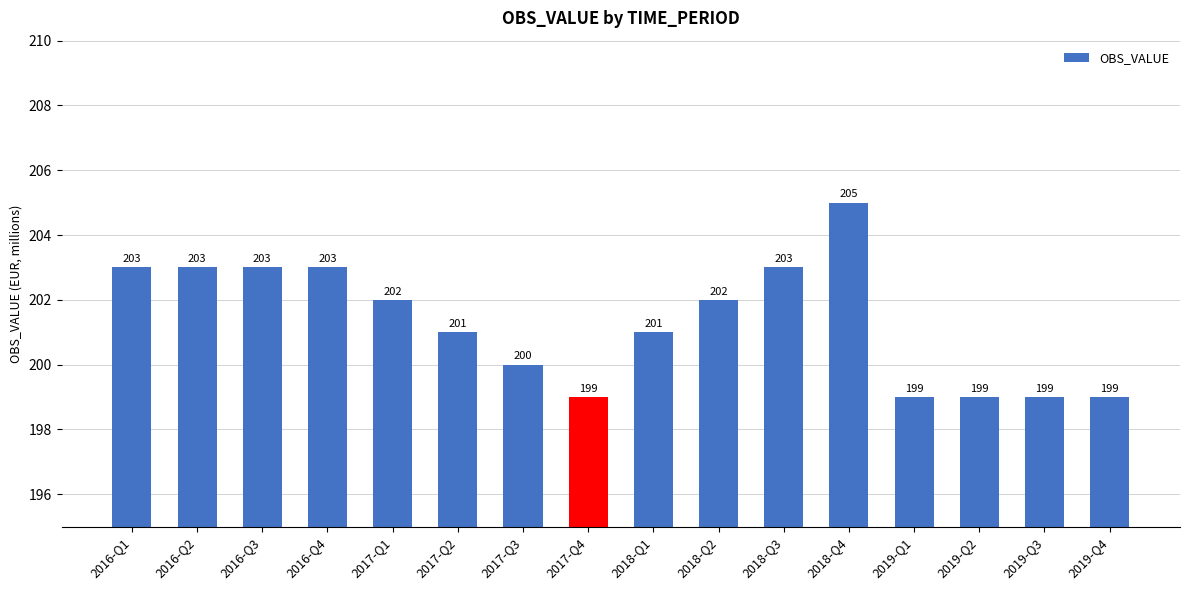

What is the sum of all values?

3221